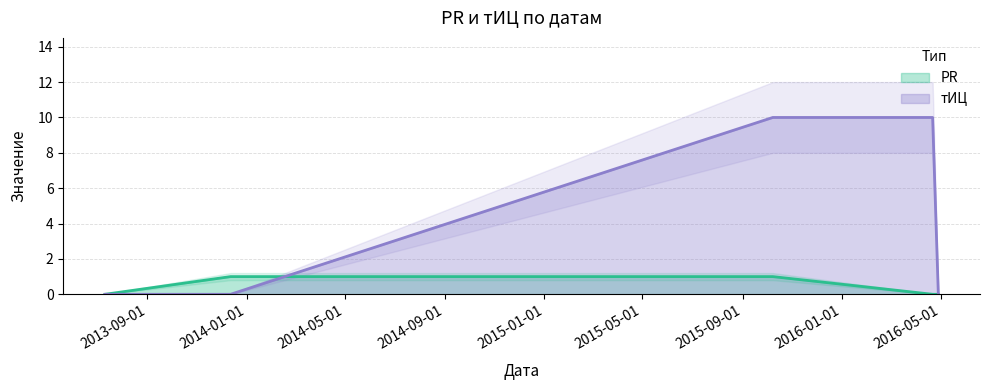

What position from the right is 2016-04-21?

2